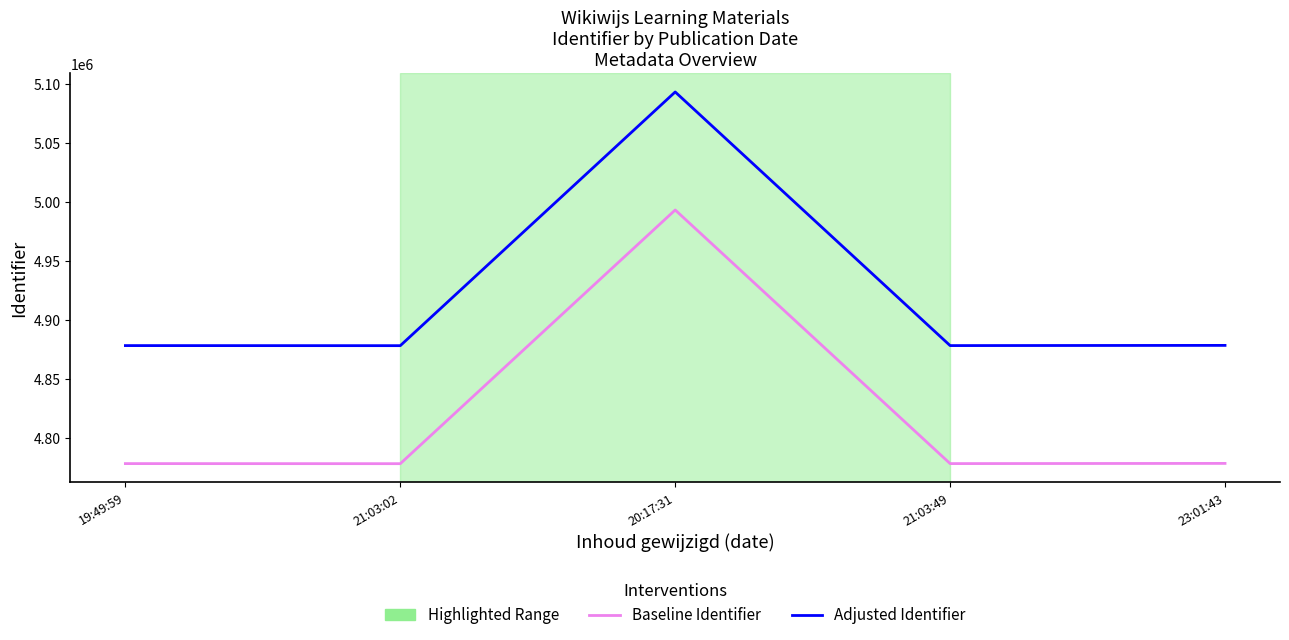

True or false: Adjusted Identifier and Baseline Identifier intersect in this chart.

False